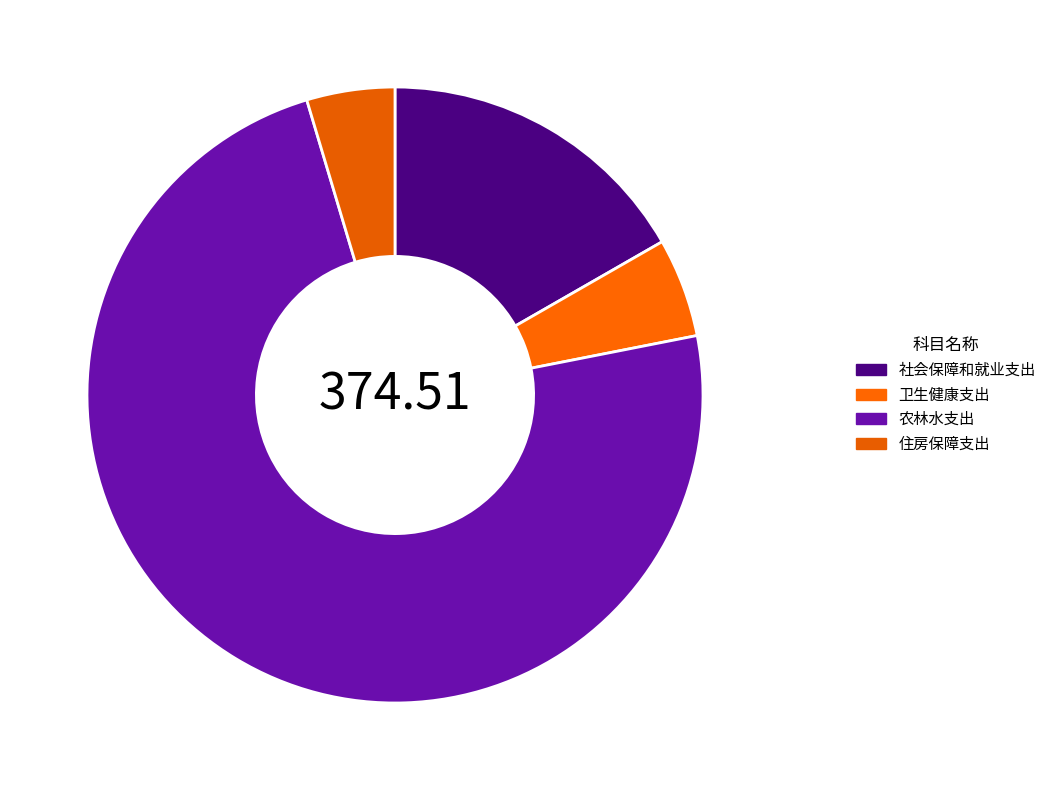

Does any single category account for the majority?

Yes